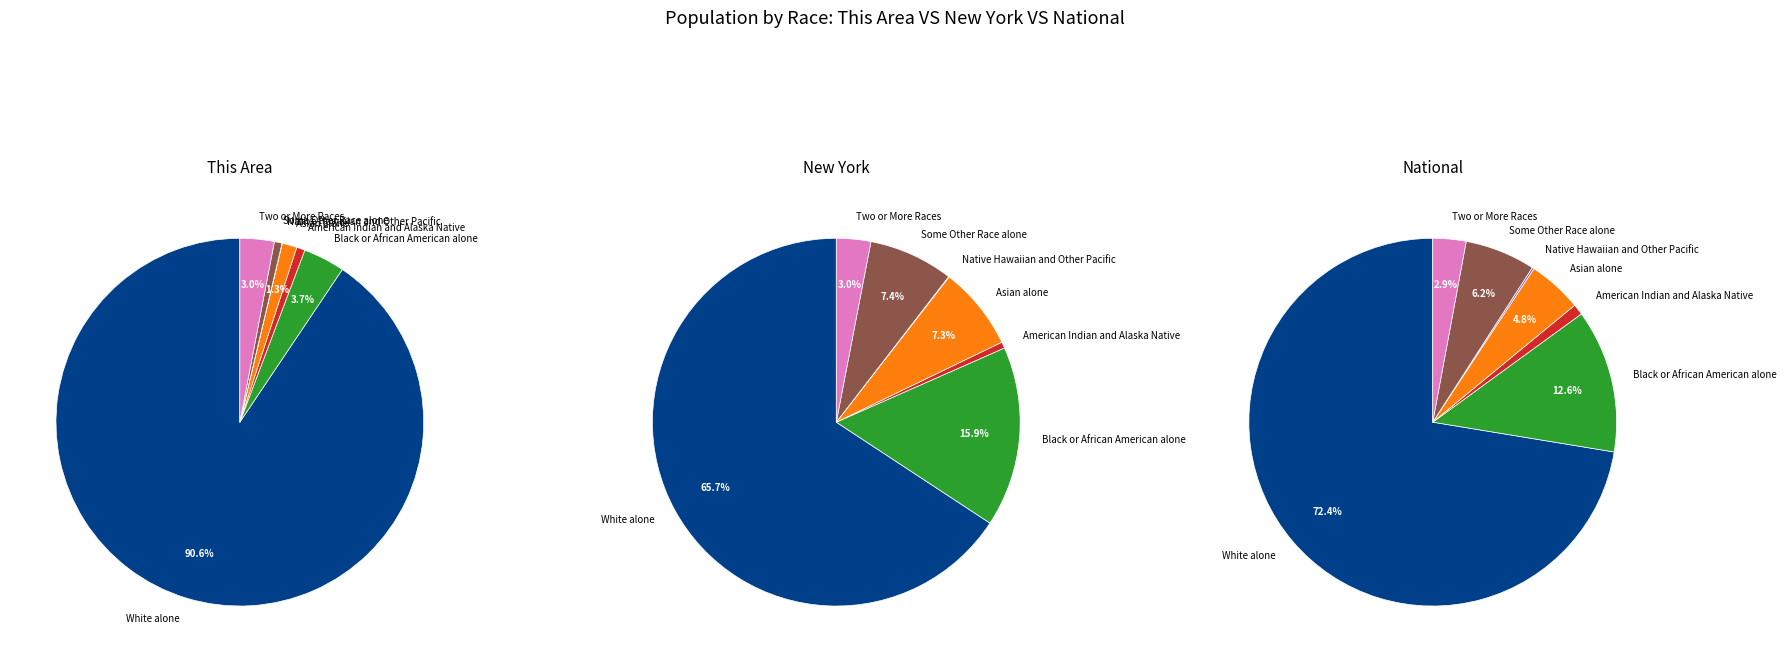

Which category has the biggest portion of the pie?

White alone